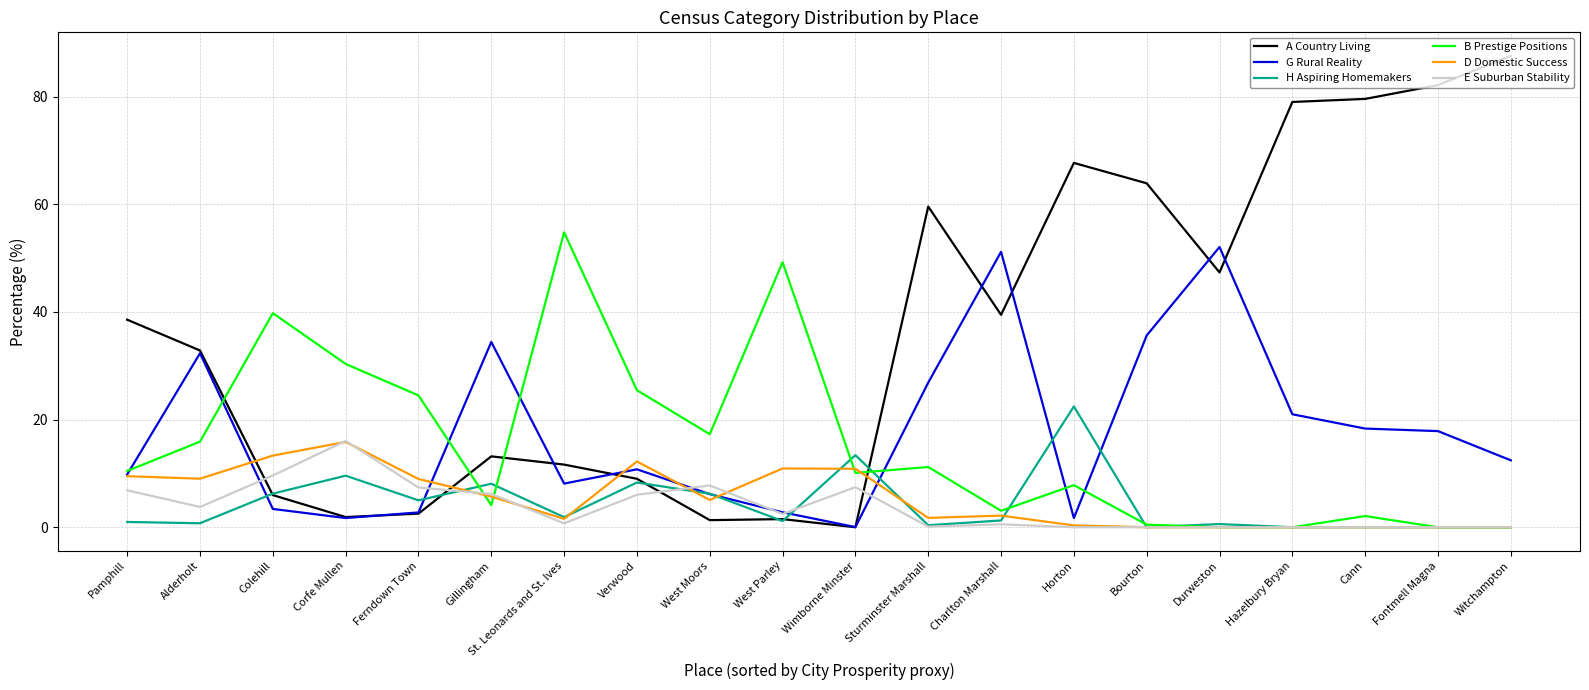

Which series has the largest total across all categories?

A Country Living